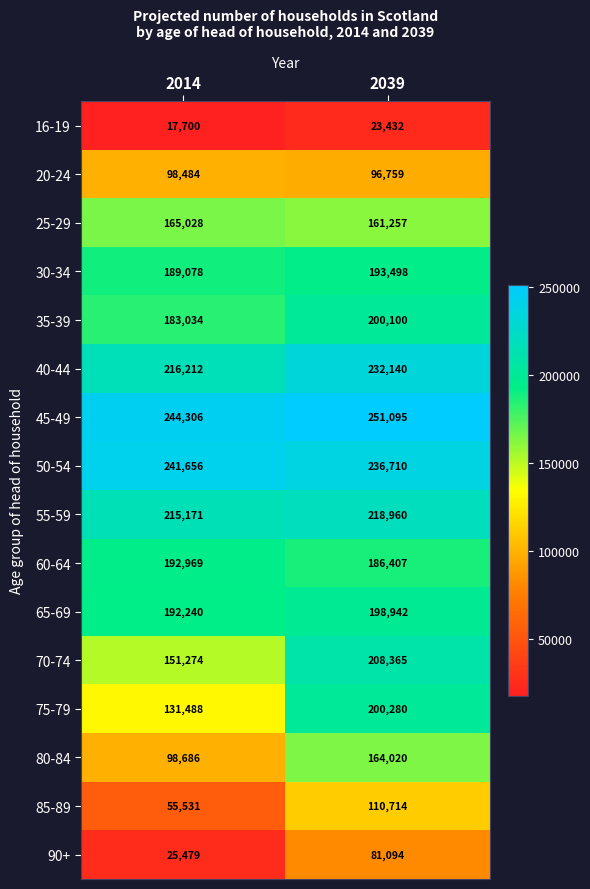

Which series has the largest range (max minus min)?

75-79